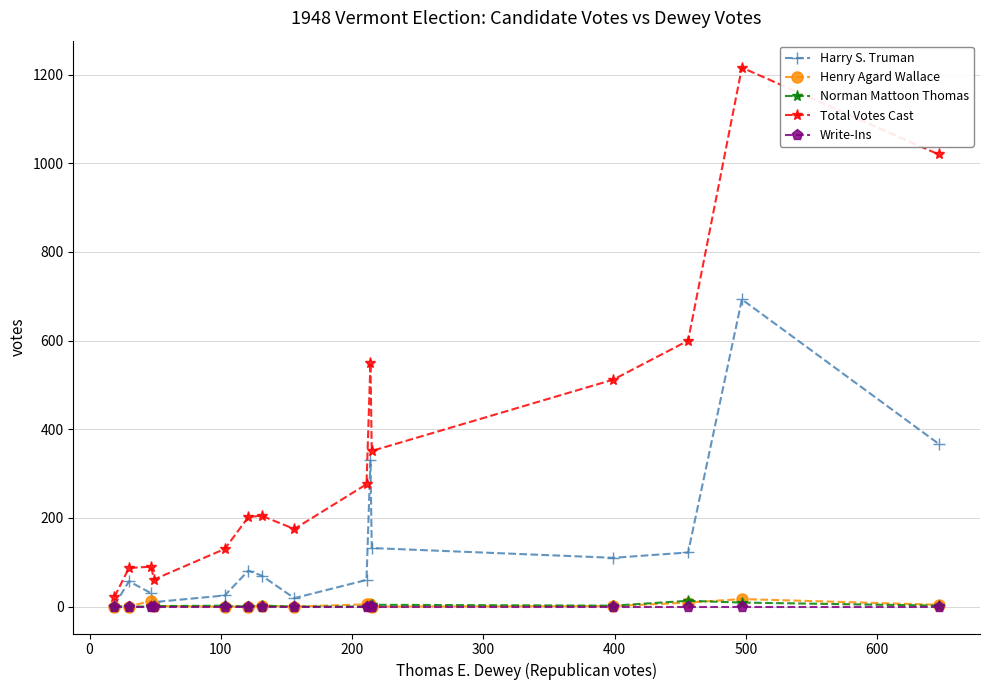

What is the maximum value shown in the chart?

1216